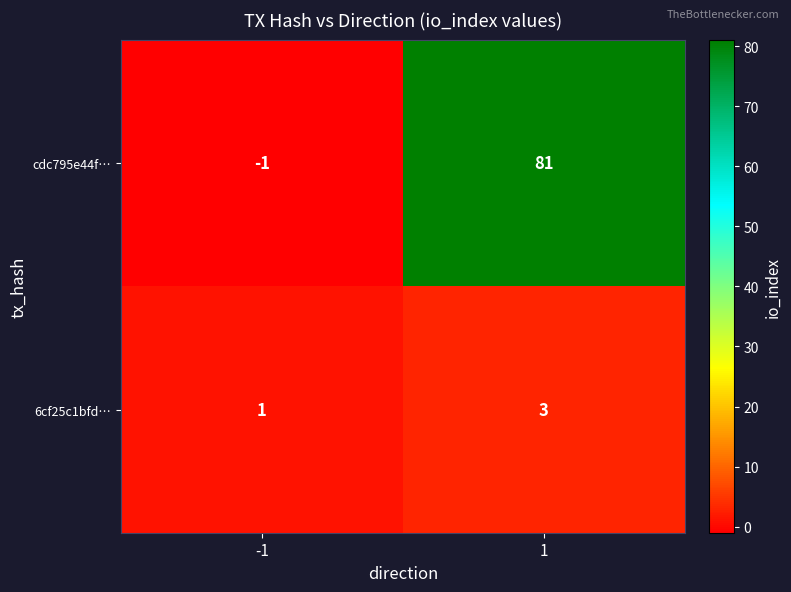

What is the difference between the highest and lowest values at -1?

2